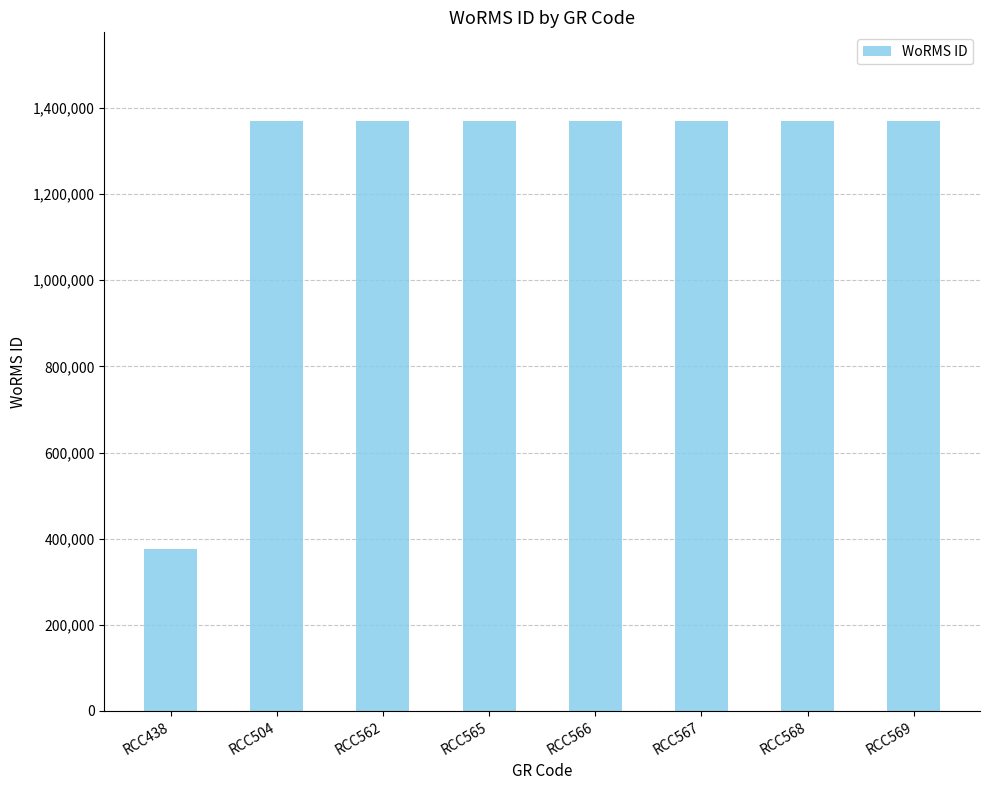

Reading left to right, what are all the values shown in this chart?

375856	1370287	1370287	1370287	1370287	1370287	1370287	1370287